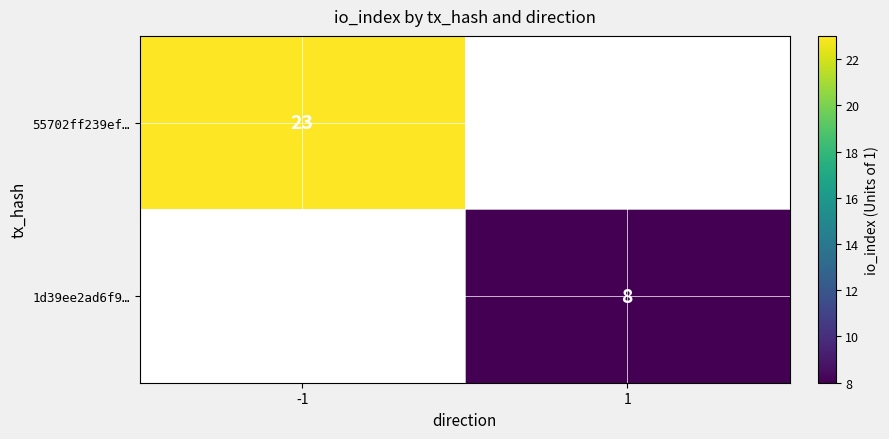

At how many categories does at least one series exceed 21?

1